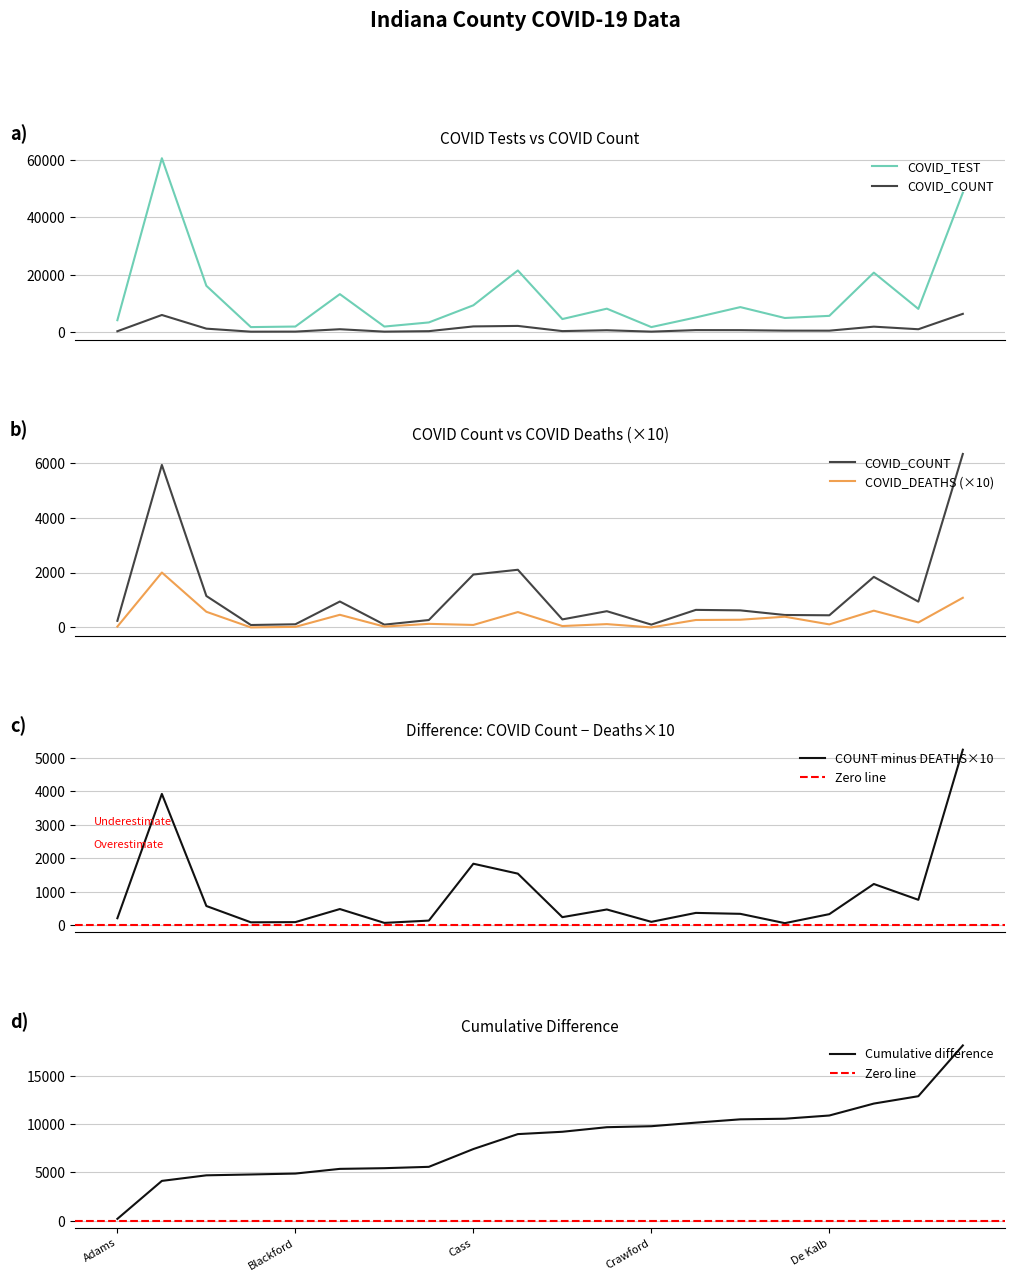

What is the label of the 16th point from the left?

Decatur